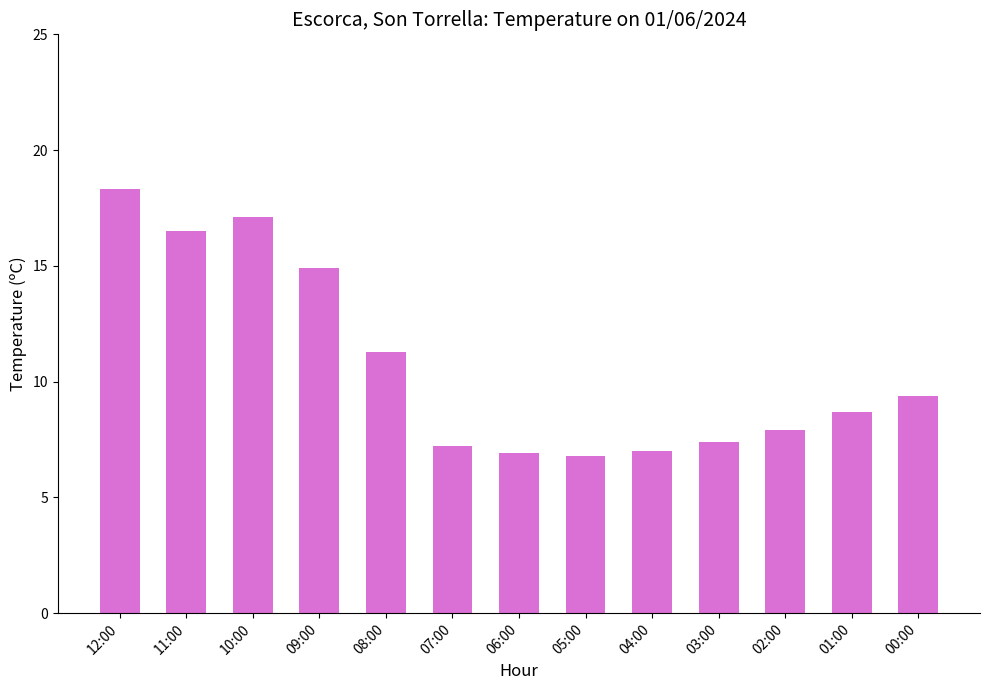

At which category does the chart reach its peak across all series?

12:00